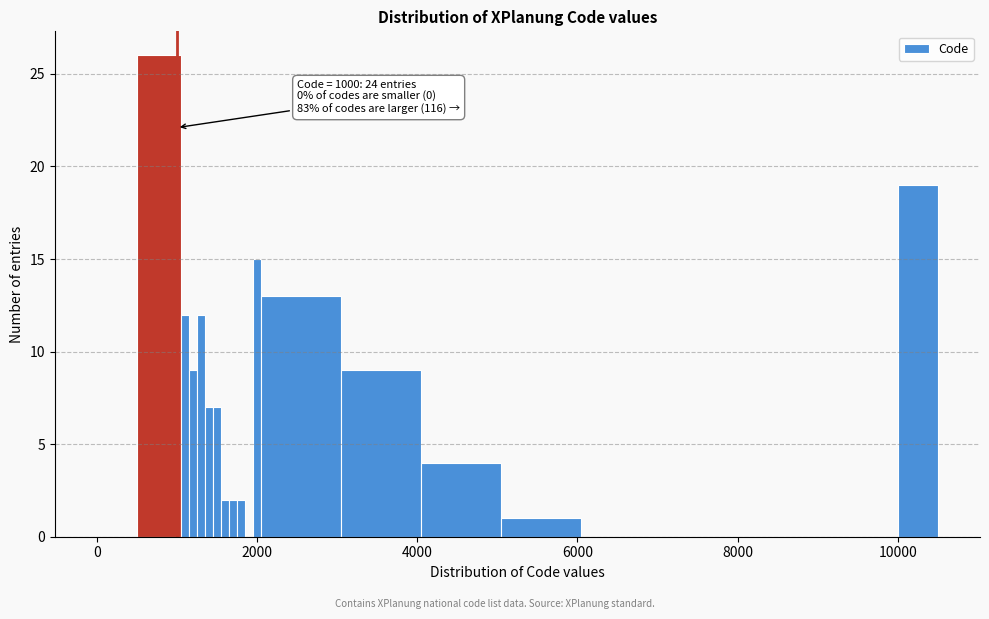

Around what value on the x-axis is the tallest bar? Give the approximate position of its centre, as read against the axis.

800